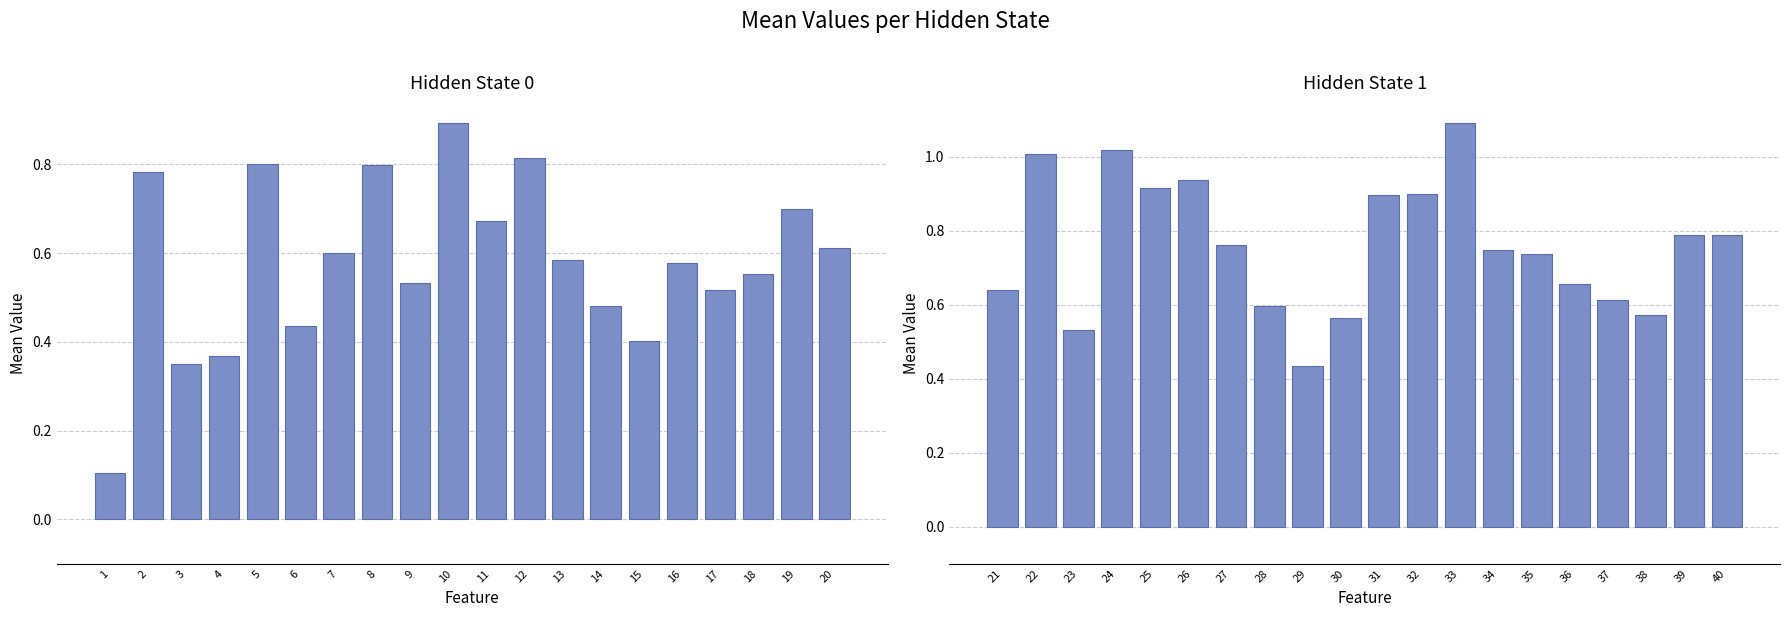

How many bars are there in total?

40